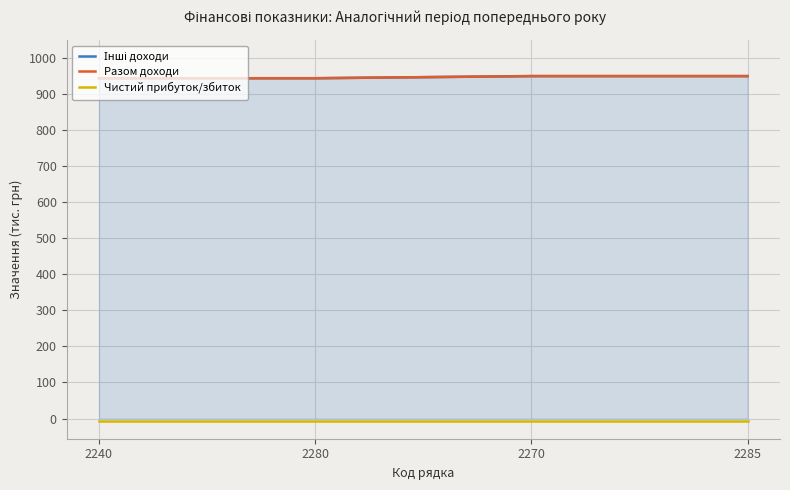

What position from the right is 2280?

3